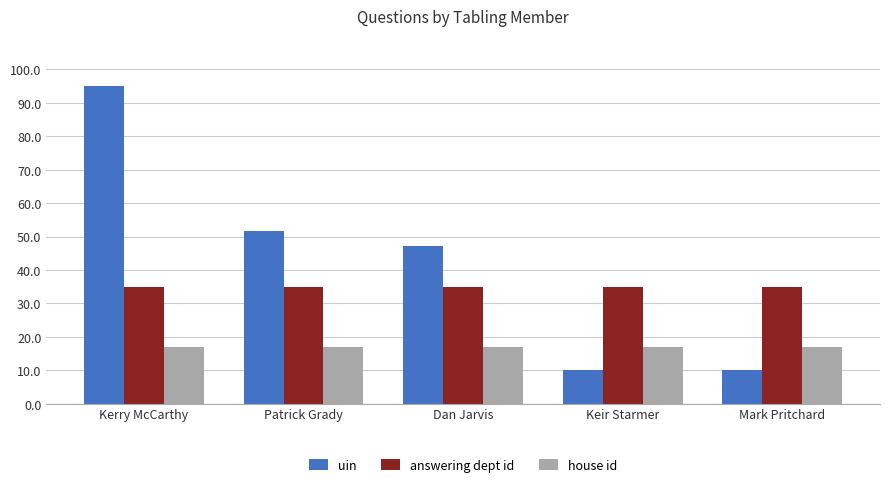

Rank the series by their average value, from lowest to highest.

house id, answering dept id, uin